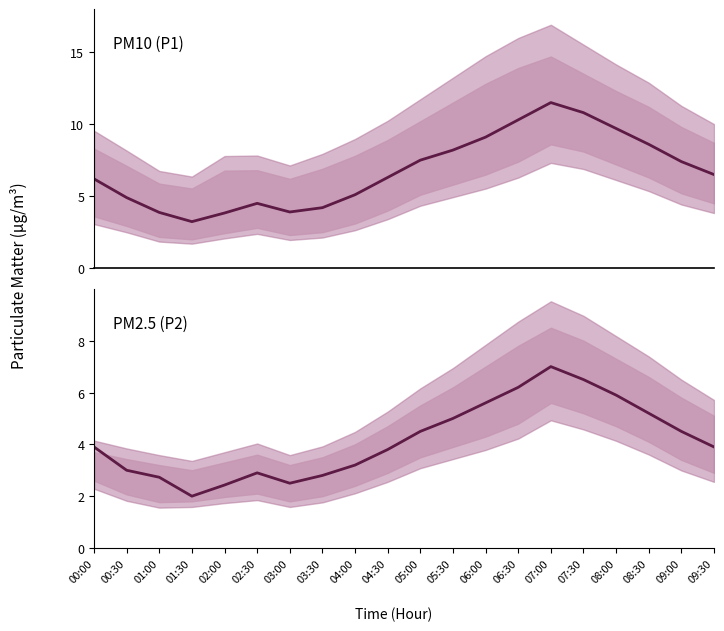

Rank the series by their average value, from highest to lowest.

P1, P2